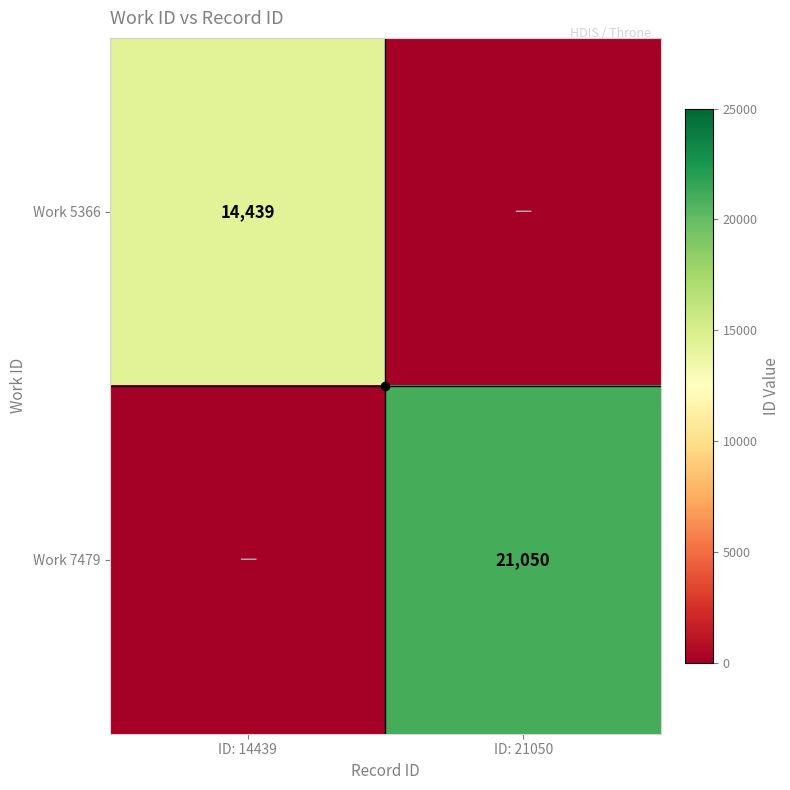

True or false: Work 5366 has a value of 0 at ID: 21050.

True